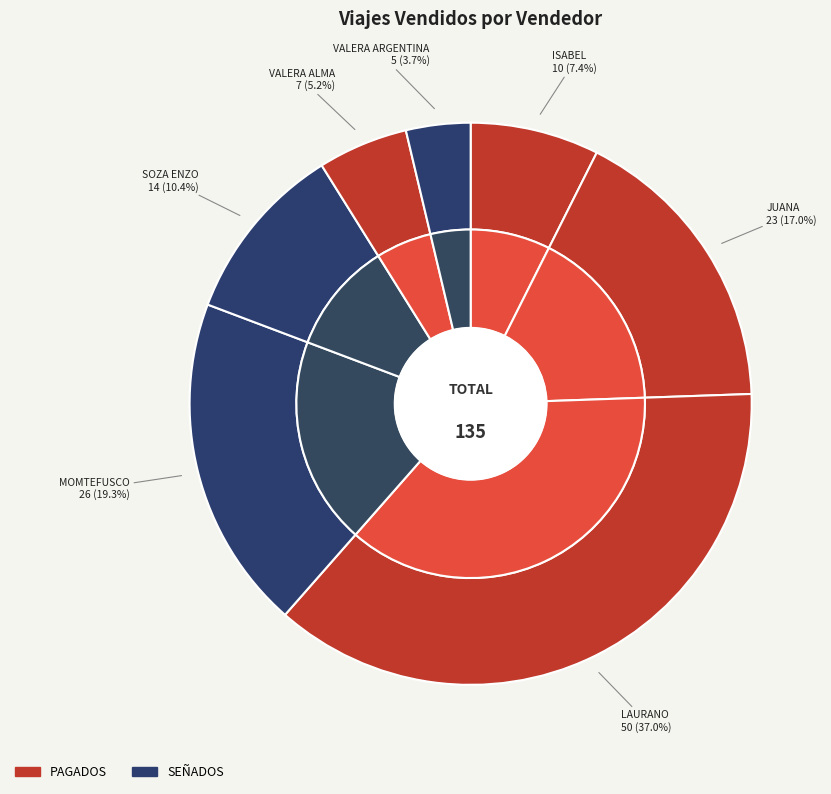

Between VALERA, ARGENTINA and VALERA, ALMA, which is larger?

VALERA, ALMA